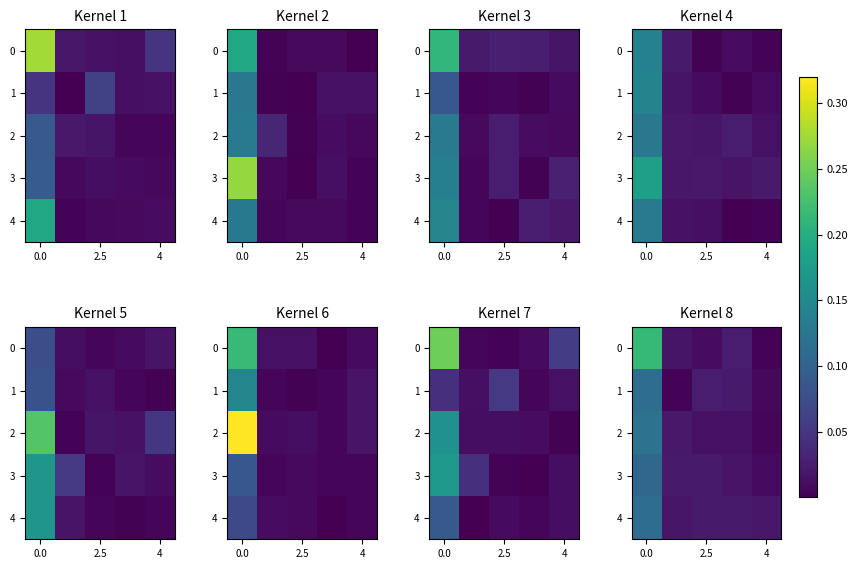

Count the number of categories in the chart.

5